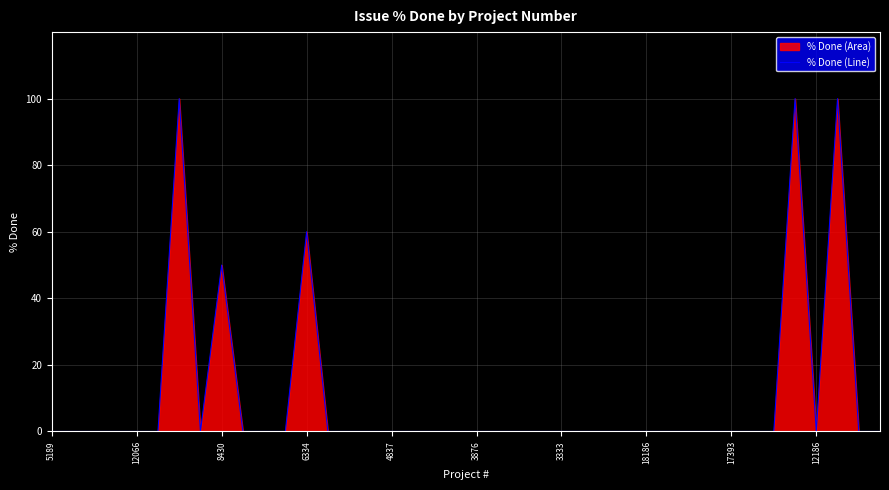

Does the chart display data point markers on the line(s)?

No